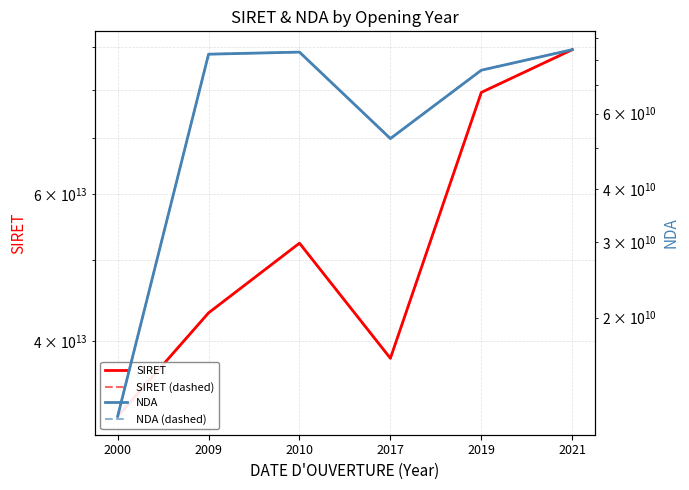

How many interior local peaks does the NDA series have?

1